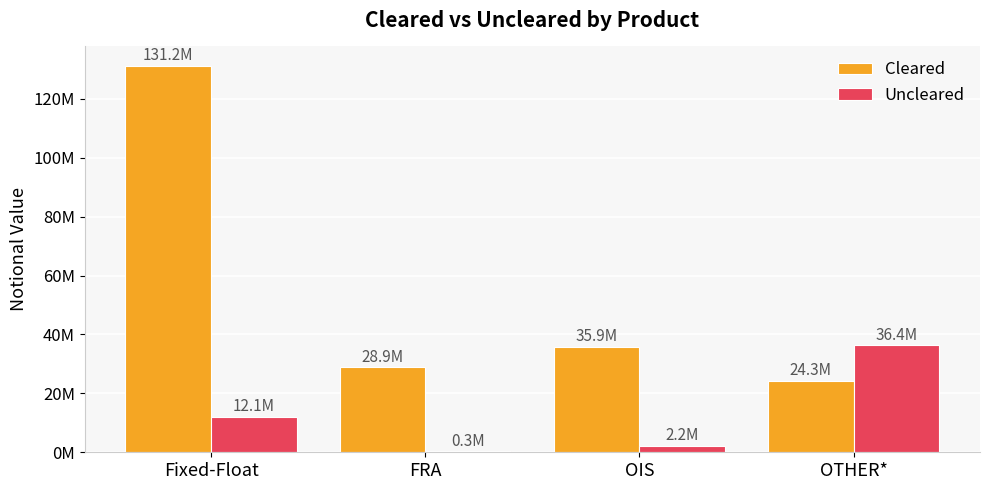

Which has a higher value, OTHER* or OIS?

OIS